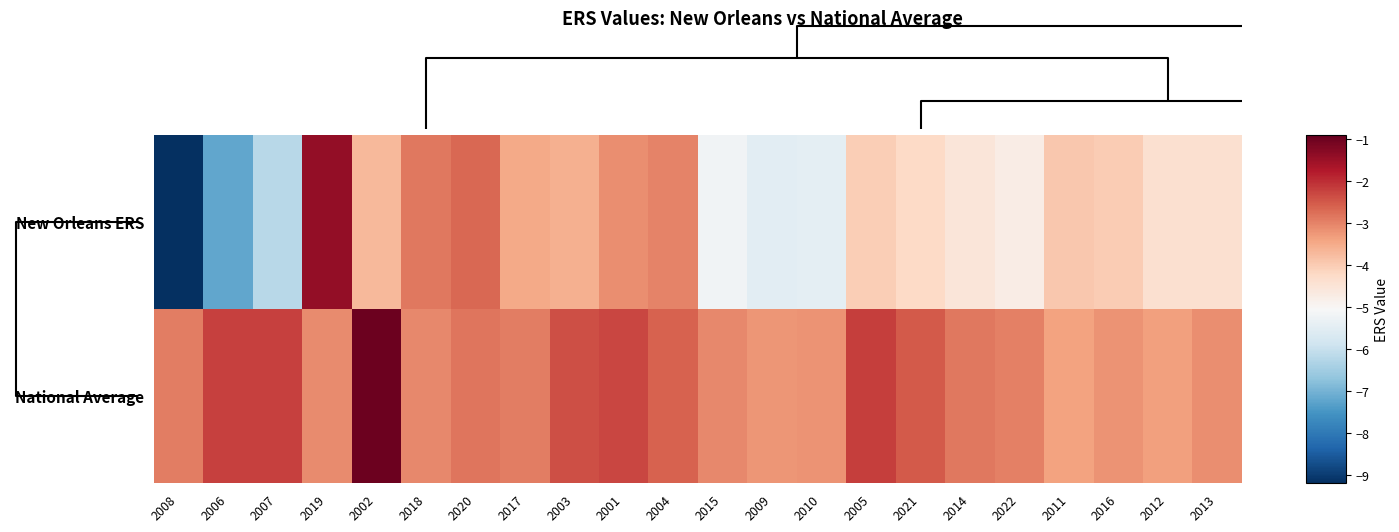

At how many categories does at least one series exceed -6?

22